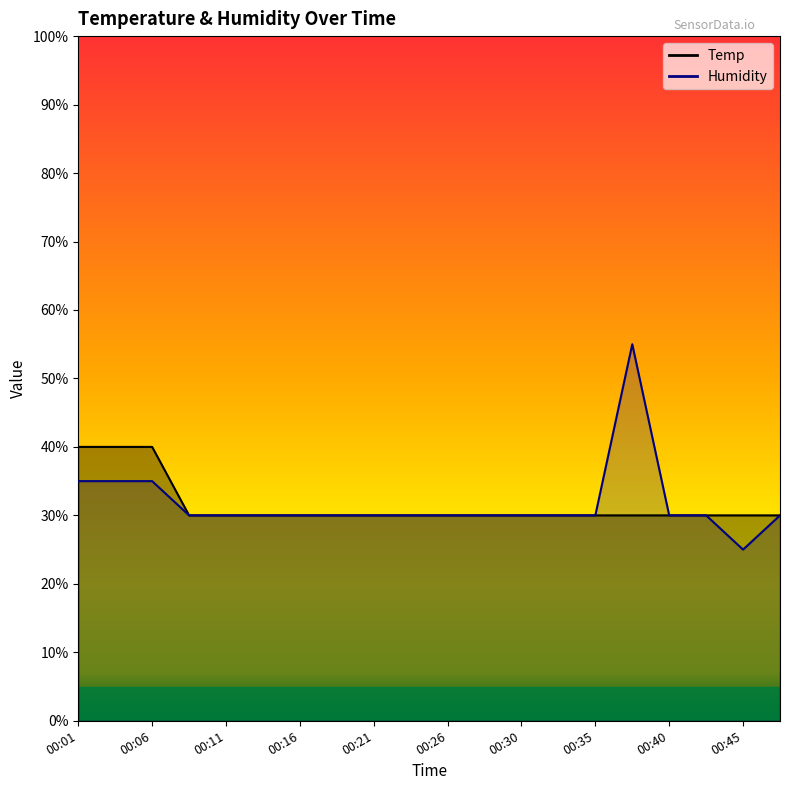

True or false: Temp and Humidity cross at least once.

True